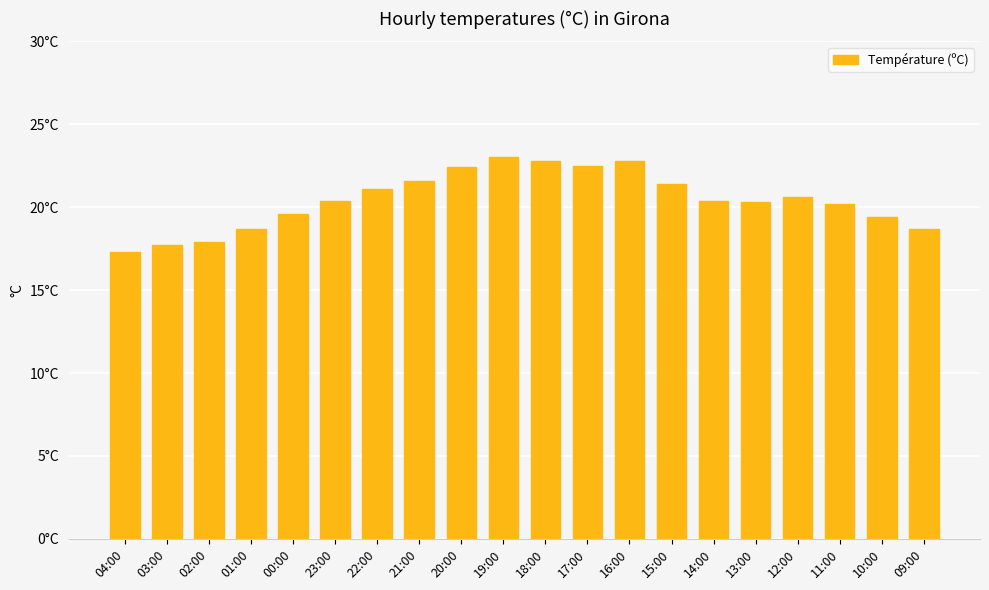

What is the maximum value shown in the chart?

23.0